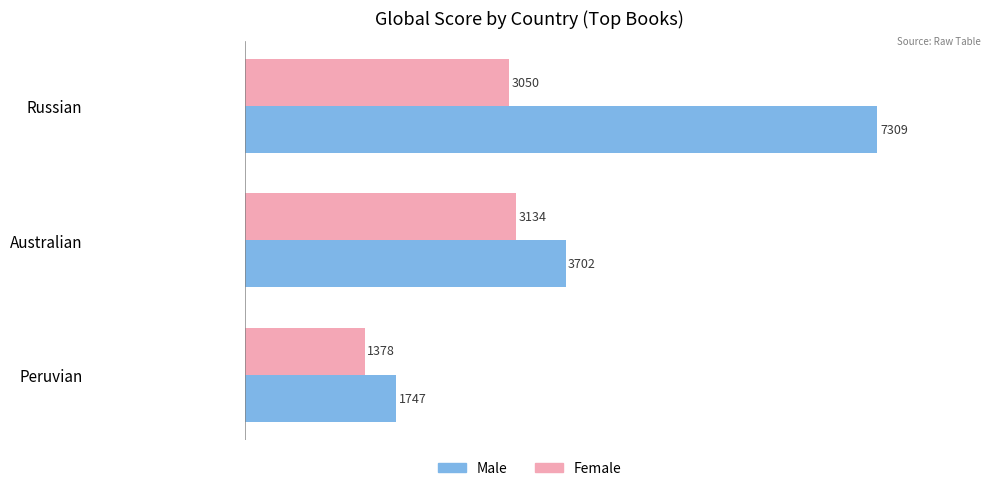

Rank the series at Australian from highest to lowest value.

Male, Female